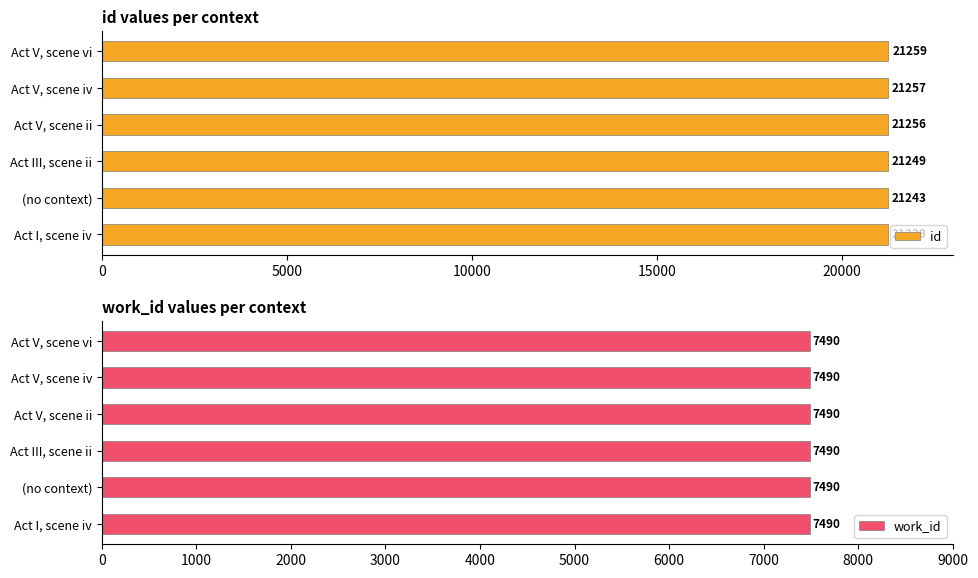

List the labels in order of id value, largest first.

Act V, scene vi, Act V, scene iv, Act V, scene ii, Act III, scene ii, (no context), Act I, scene iv